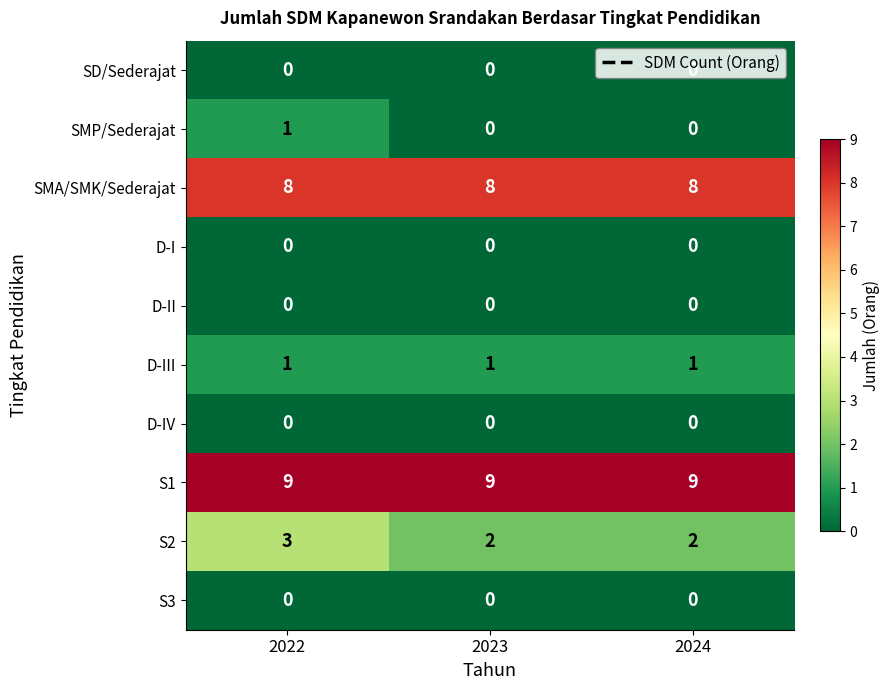

What is the total value across all series at 2023?

20